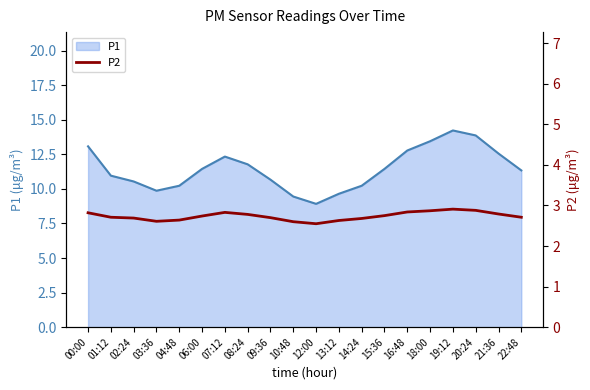

List the labels in order of value, largest first.

19:12, 20:24, 18:00, 16:48, 07:12, 00:00, 21:36, 08:24, 15:36, 06:00, 01:12, 22:48, 09:36, 02:24, 14:24, 04:48, 13:12, 03:36, 10:48, 12:00